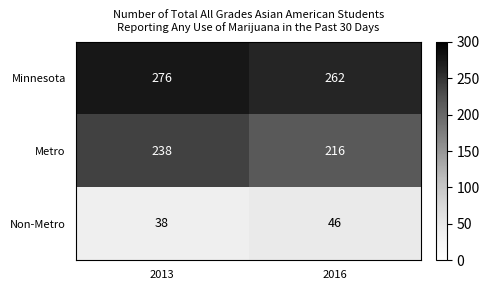

At which category does the chart reach its minimum across all series?

2013